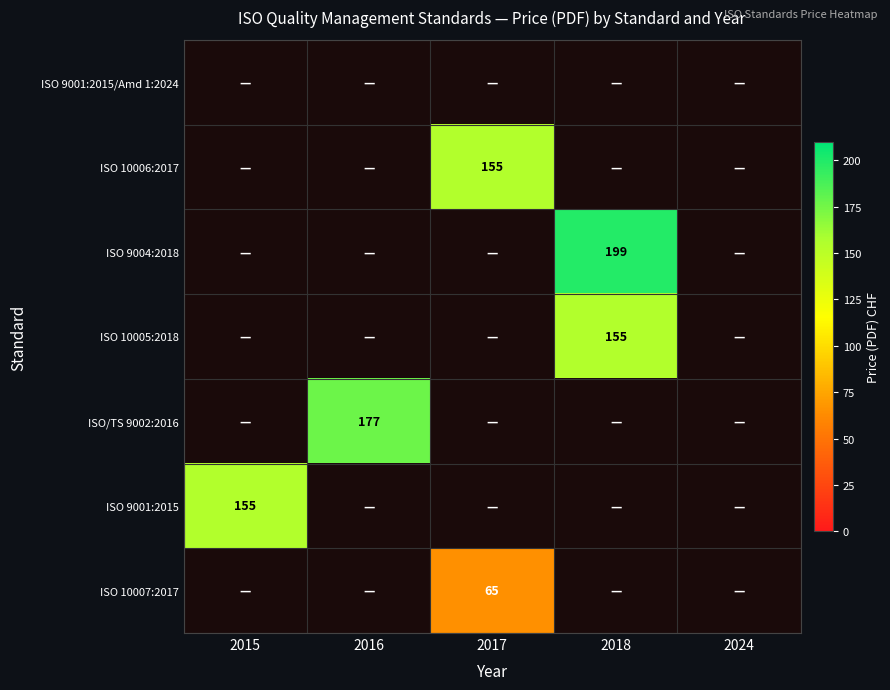

Between 2018 and 2016, which is larger?

2016